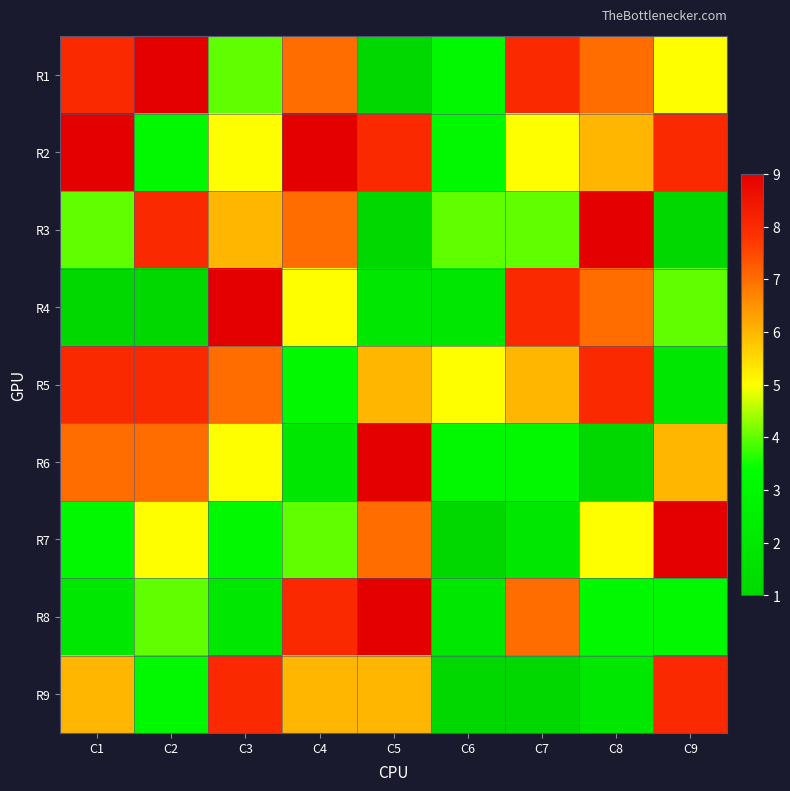

Reading right to left, what are all the values shown in this chart?

R1: C9=5	C8=7	C7=8	C6=3	C5=1	C4=7	C3=4	C2=9	C1=8
R2: C9=8	C8=6	C7=5	C6=3	C5=8	C4=9	C3=5	C2=3	C1=9
R3: C9=1	C8=9	C7=4	C6=4	C5=1	C4=7	C3=6	C2=8	C1=4
R4: C9=4	C8=7	C7=8	C6=2	C5=2	C4=5	C3=9	C2=1	C1=1
R5: C9=2	C8=8	C7=6	C6=5	C5=6	C4=3	C3=7	C2=8	C1=8
R6: C9=6	C8=1	C7=3	C6=3	C5=9	C4=2	C3=5	C2=7	C1=7
R7: C9=9	C8=5	C7=2	C6=1	C5=7	C4=4	C3=3	C2=5	C1=3
R8: C9=3	C8=3	C7=7	C6=2	C5=9	C4=8	C3=2	C2=4	C1=2
R9: C9=8	C8=2	C7=1	C6=1	C5=6	C4=6	C3=8	C2=3	C1=6